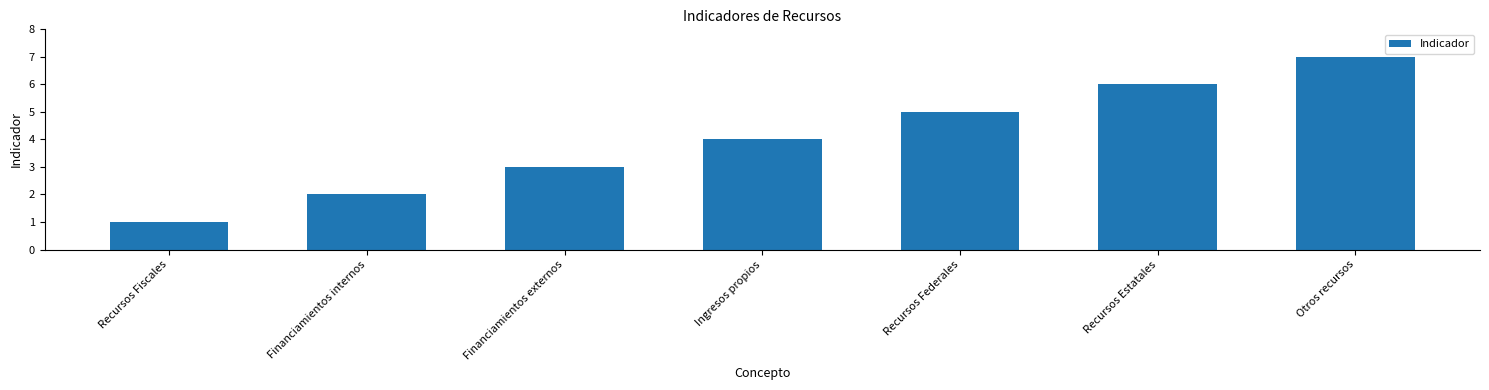

List the labels in order of value, largest first.

Otros recursos, Recursos Estatales, Recursos Federales, Ingresos propios, Financiamientos externos, Financiamientos internos, Recursos Fiscales